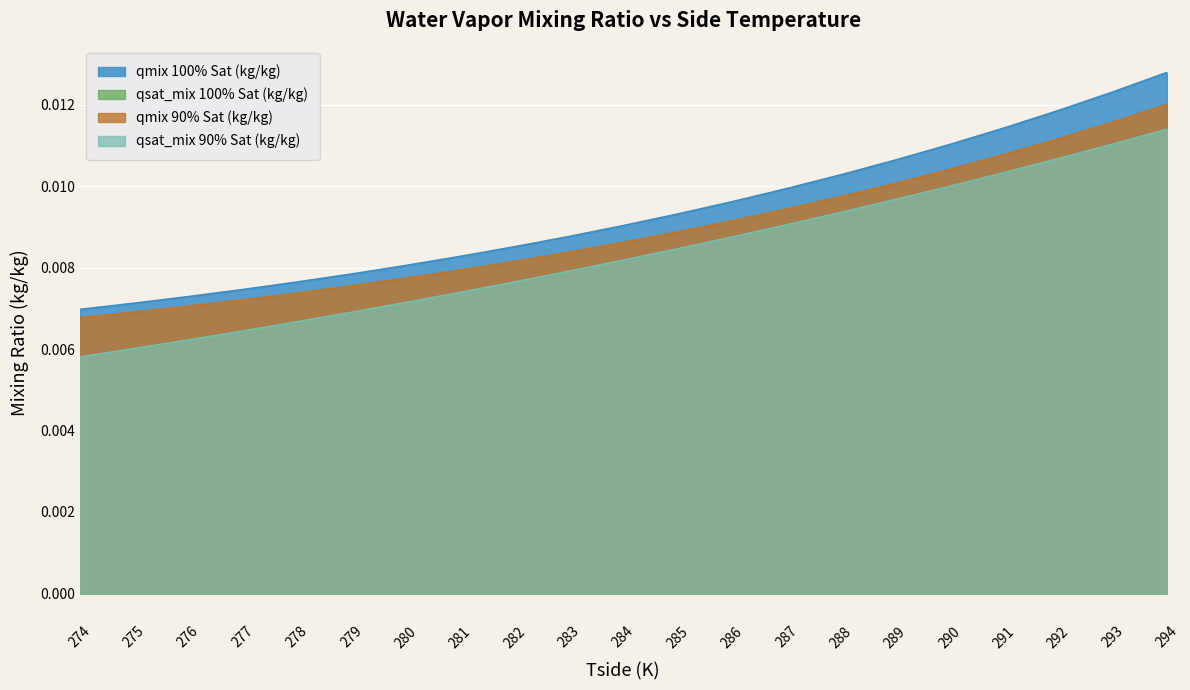

True or false: qsat_mix 90% Sat (kg/kg) and qmix 90% Sat (kg/kg) cross at least once.

False